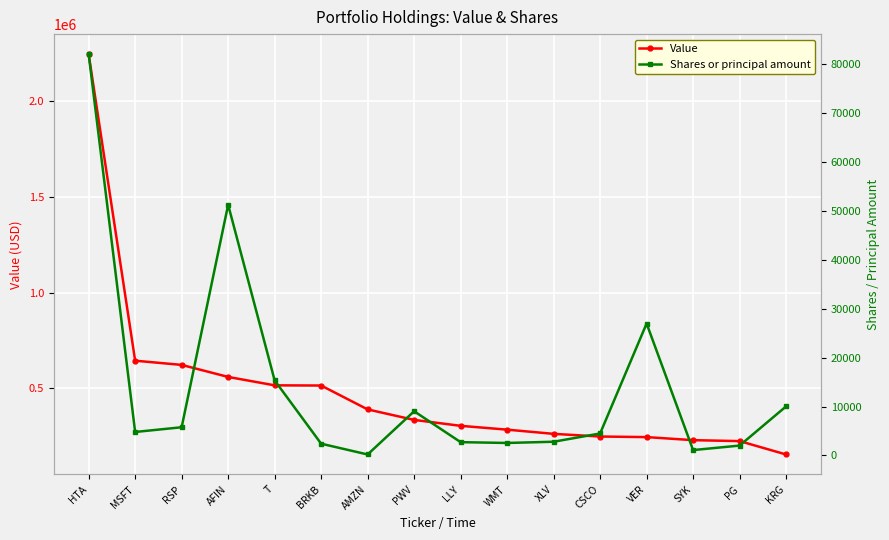

Which label corresponds to the smallest value in the chart?

AMZN